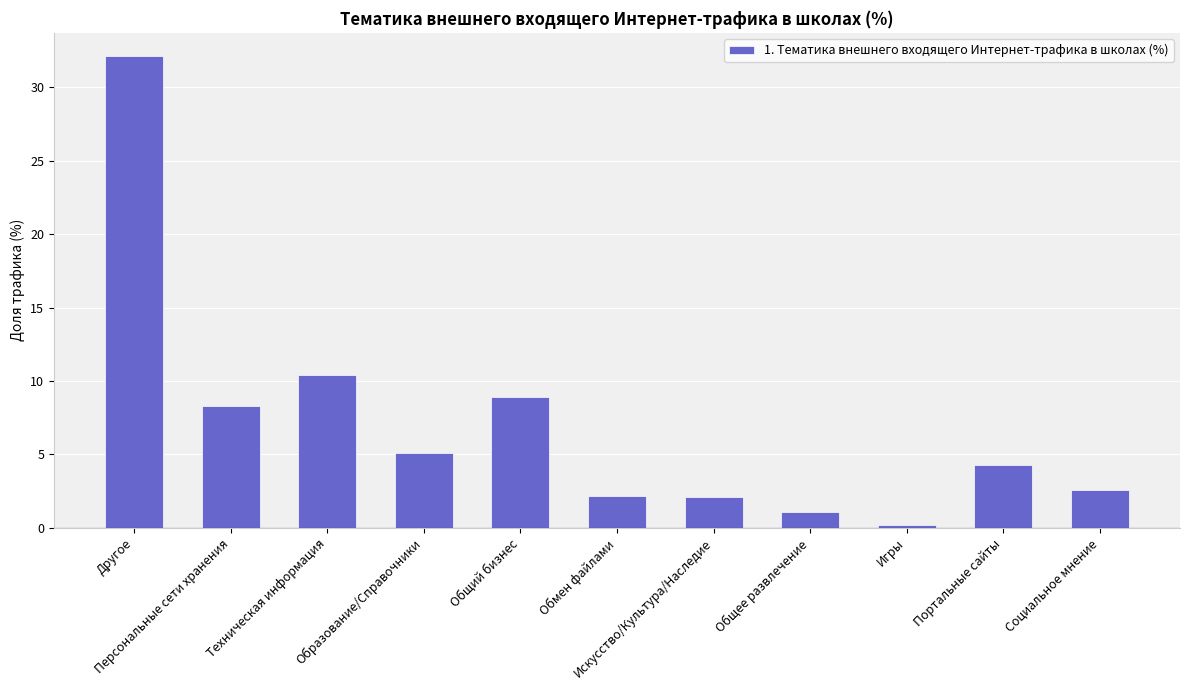

How many distinct data groups are displayed?

1